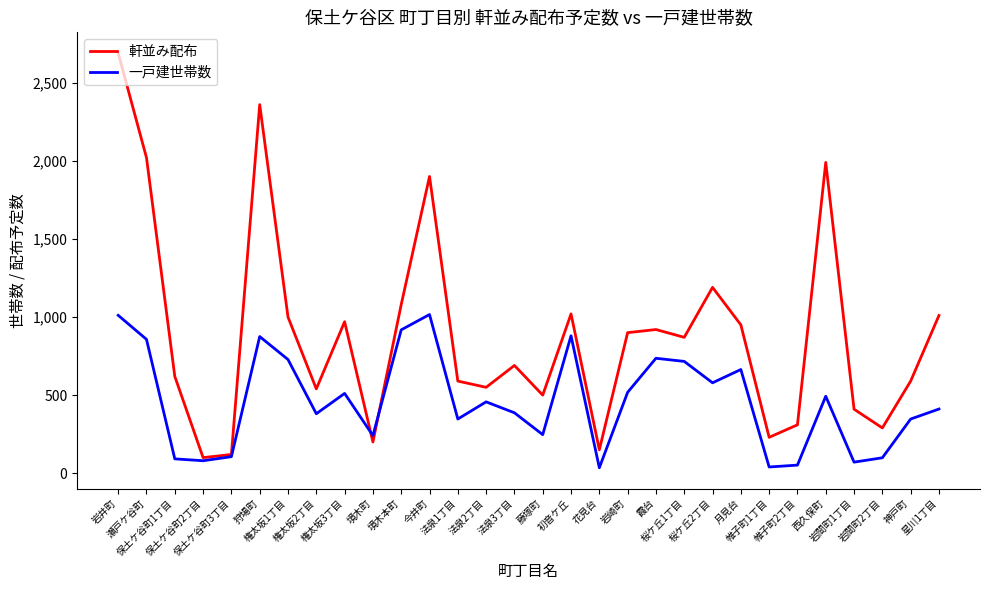

Which series has the largest total across all categories?

軒並み配布